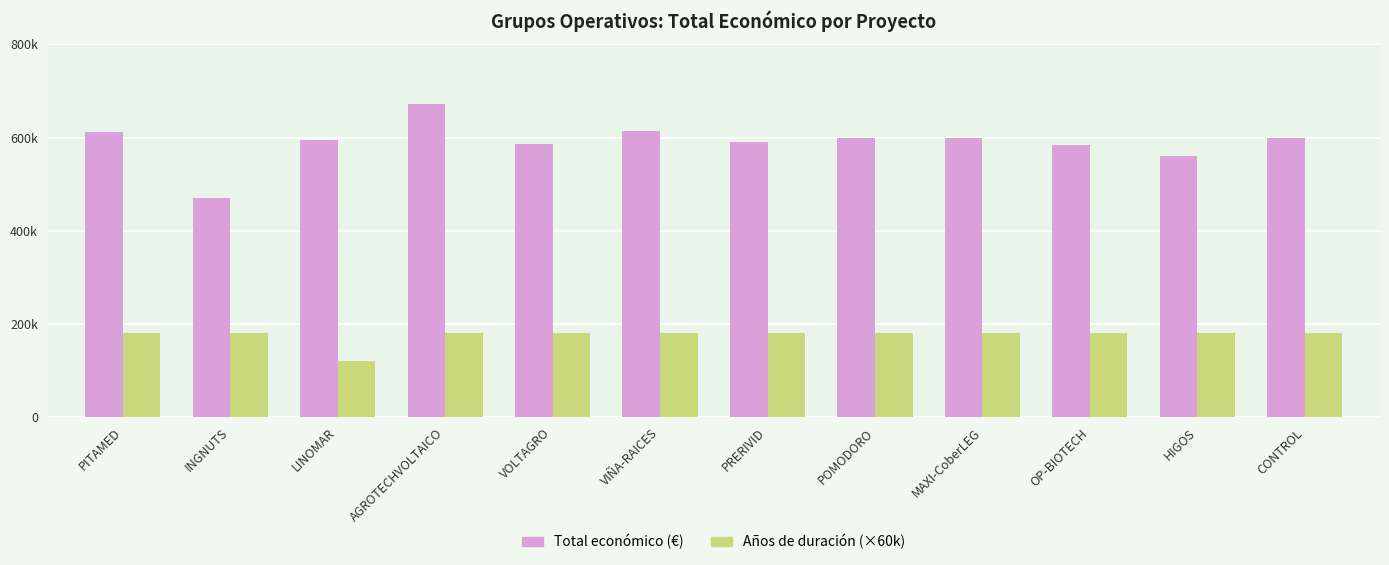

What are all the series names shown in the legend?

Total económico (€), Años de duración (×60k)